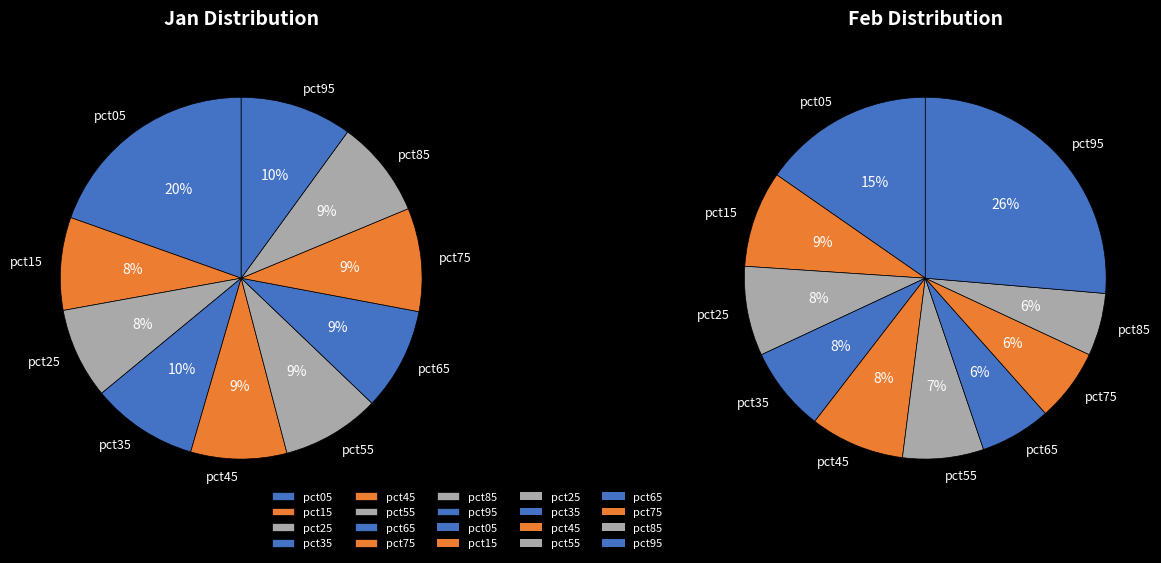

To the nearest percent, what portion does 8 represent?

6%